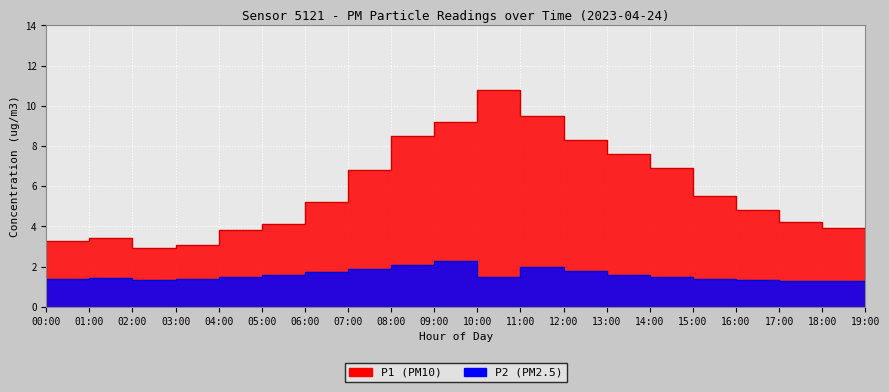

True or false: P1 and P2 cross at least once.

False